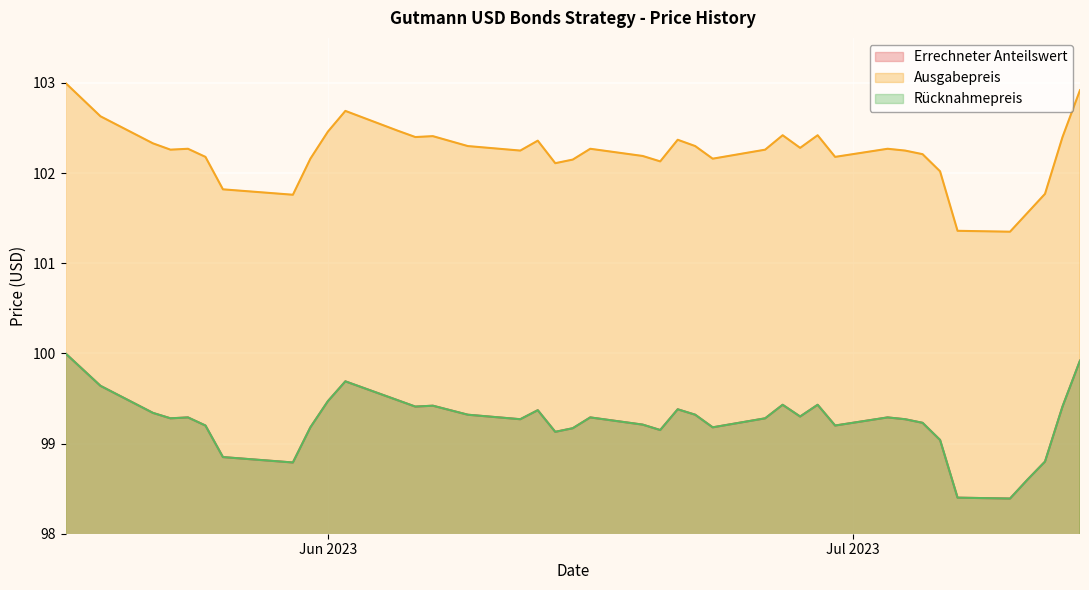

Is it true that Ausgabepreis equals 179.1 at 2023-06-16?

False